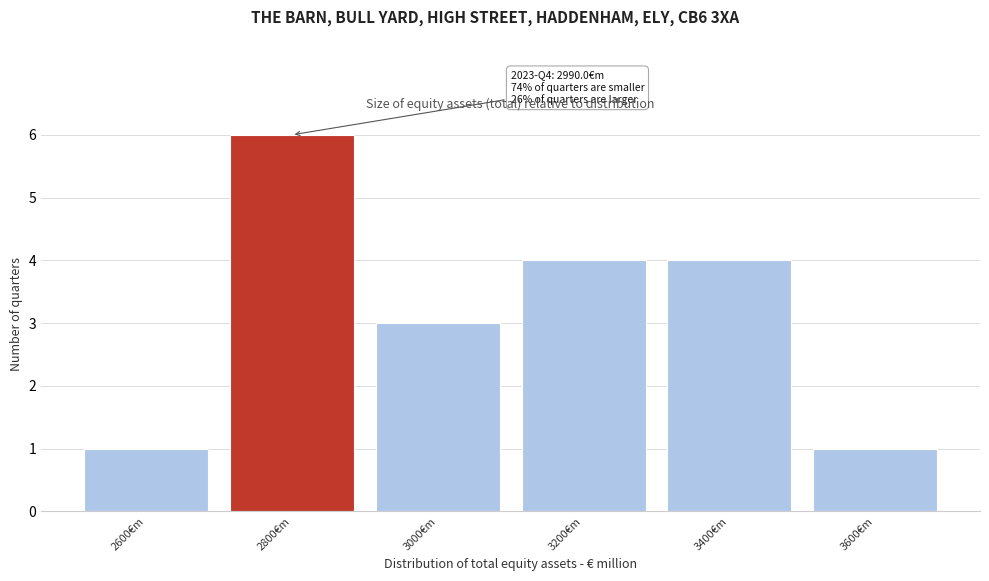

Reading left to right, list all the values displayed in this chart.

1	6	3	4	4	1